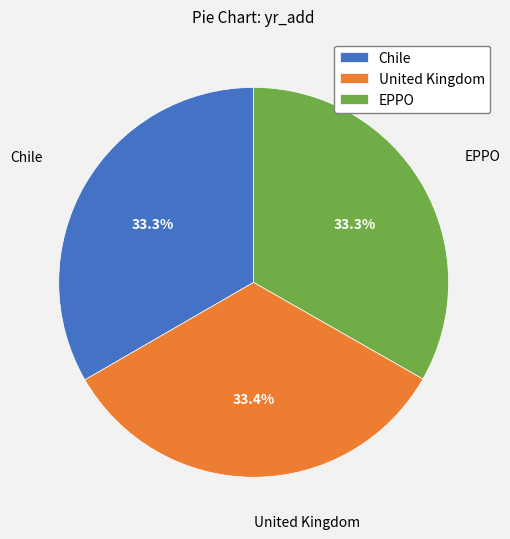

What is the ratio of the value at Chile to the value at United Kingdom?

1.0